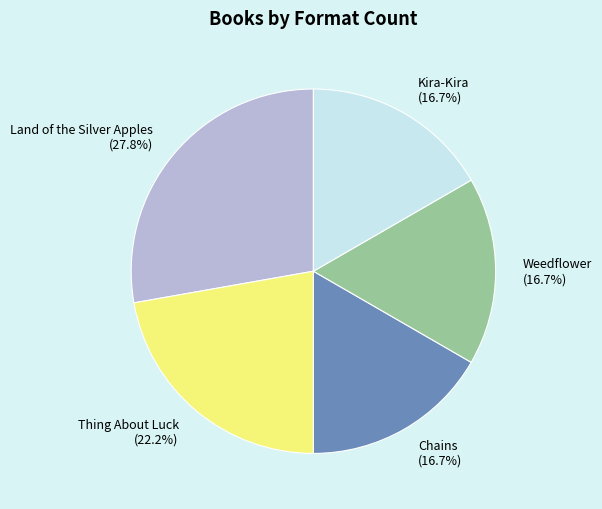

What portion of the pie excludes Weedflower?

83.3%